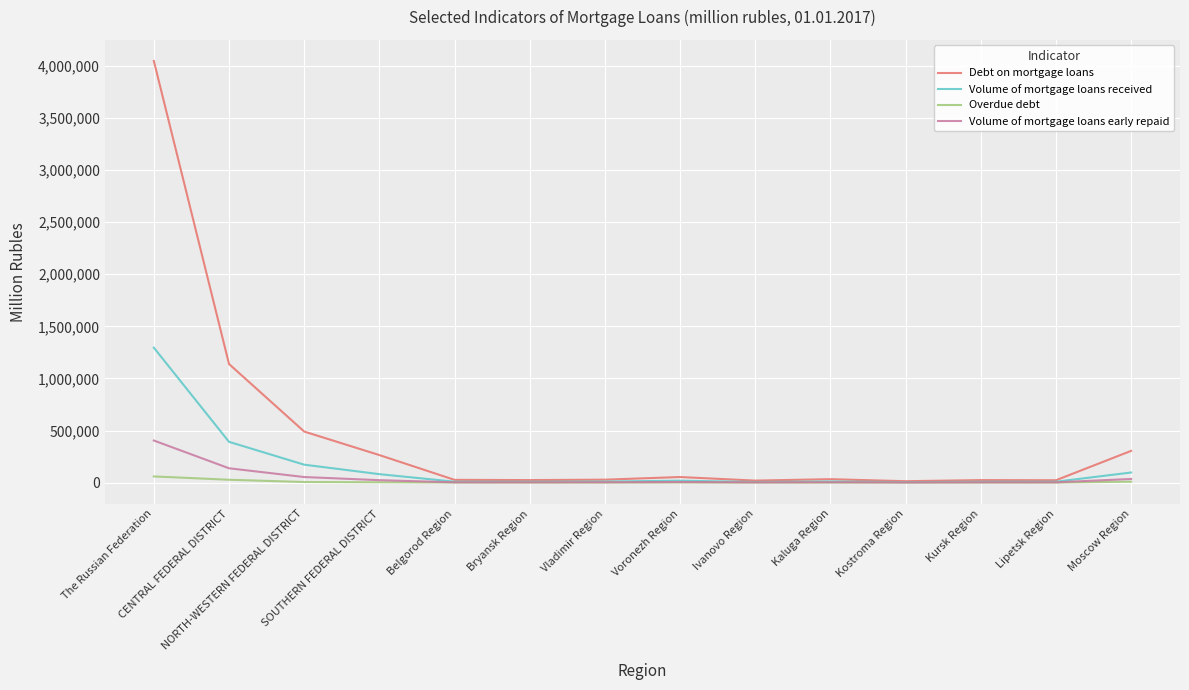

What is the sum of the Volume of mortgage loans received values at Kostroma Region and Vladimir Region?

14606